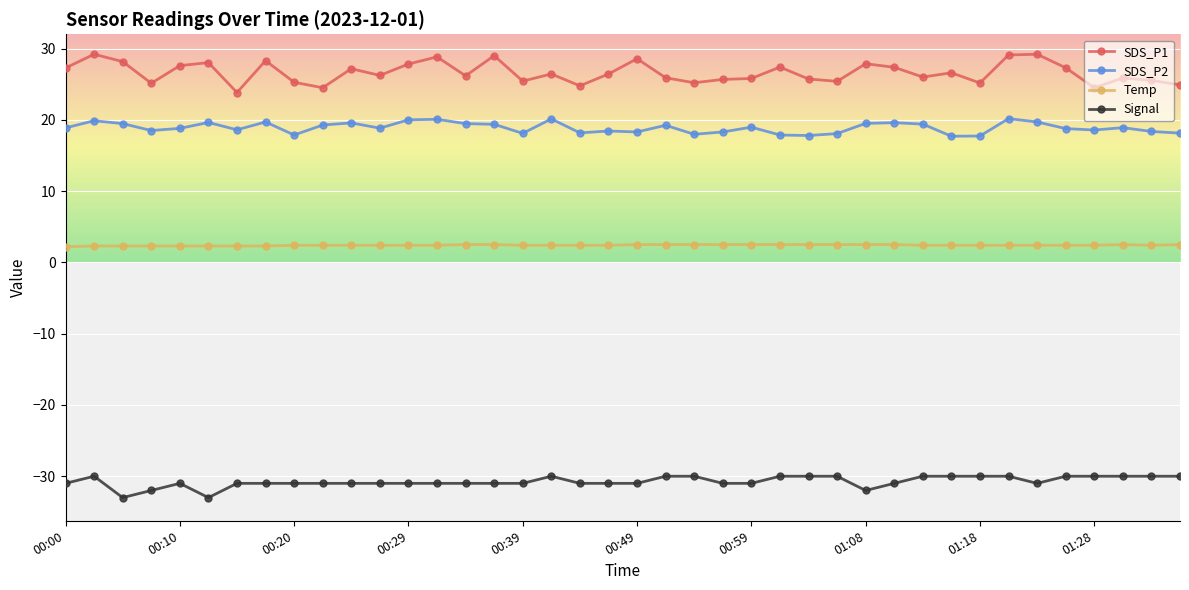

True or false: Signal and Temp intersect in this chart.

False